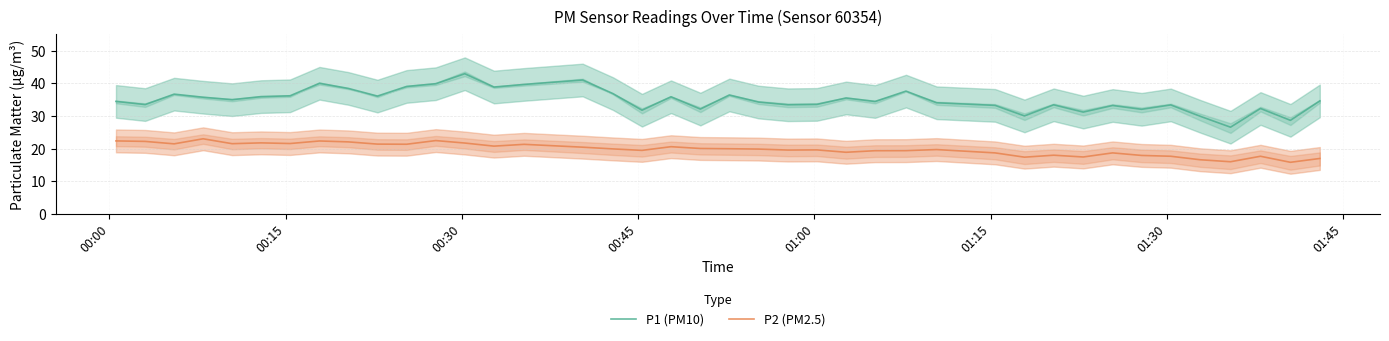

True or false: P2 (PM2.5) and P1 (PM10) cross at least once.

False